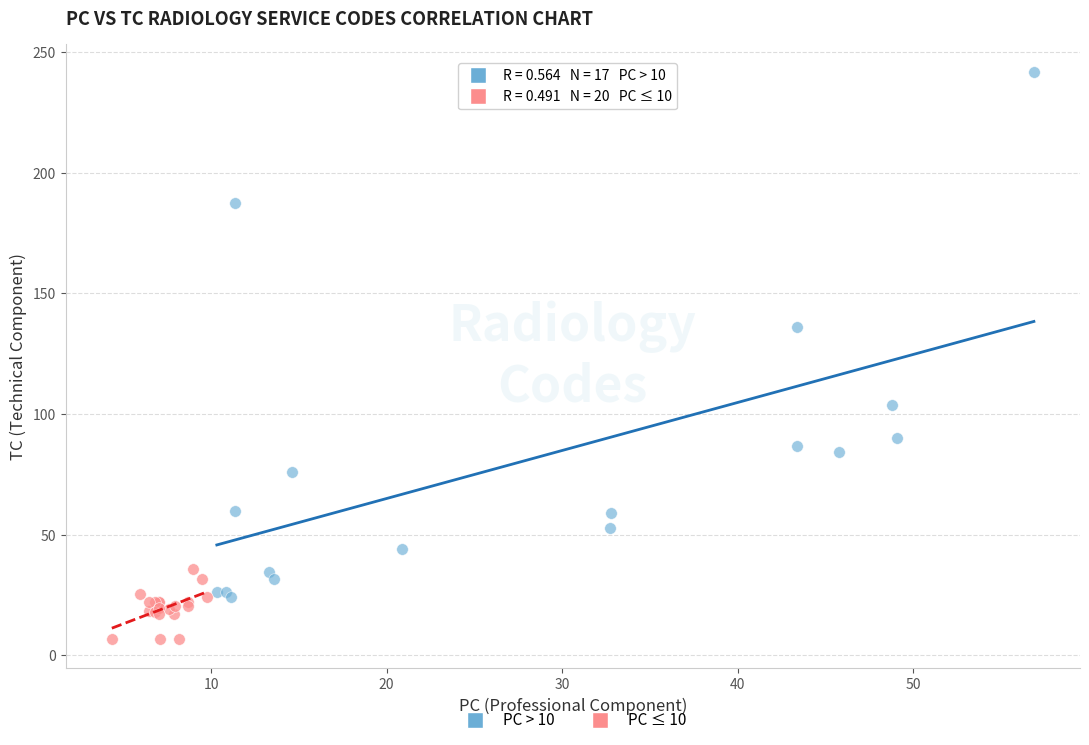

Which series reaches the maximum Y coordinate?

PC > 10